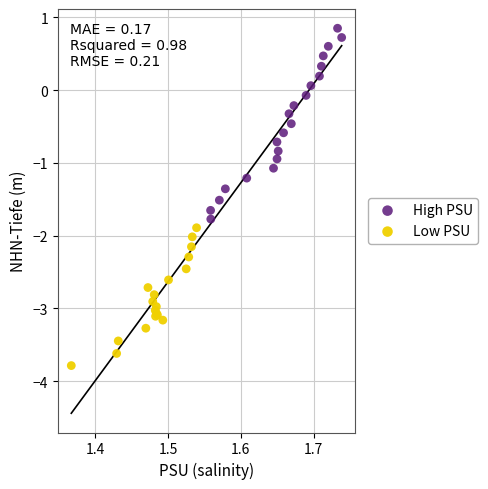

Which series has the largest Y range (max minus min)?

High PSU